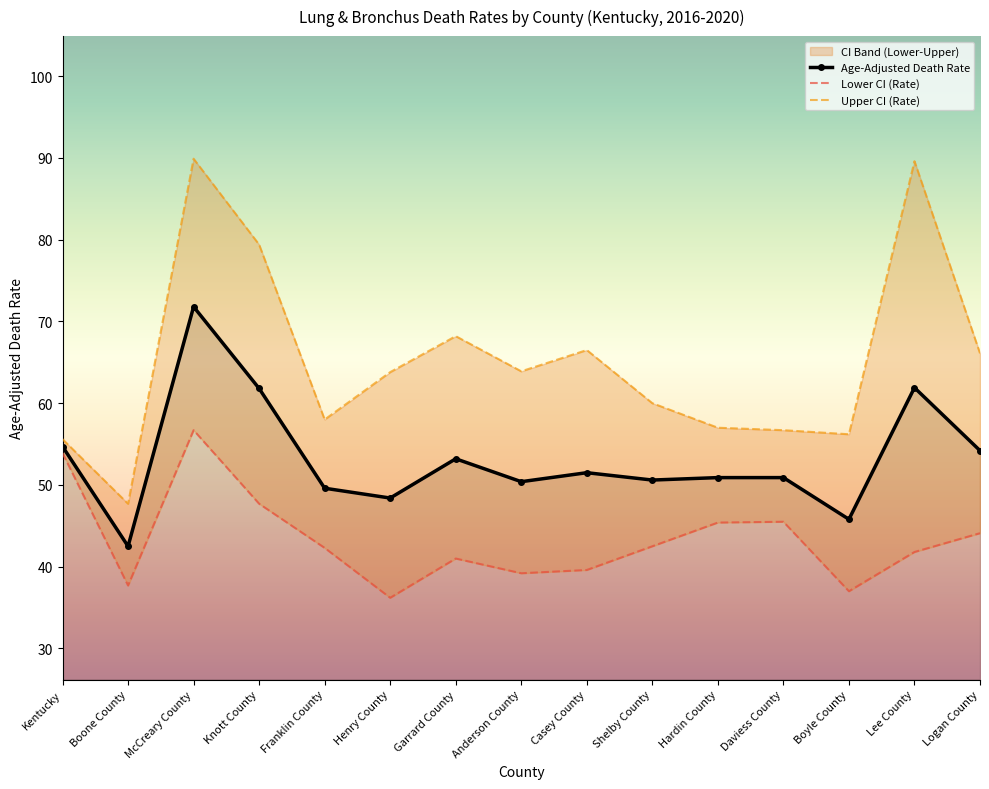

What is the difference between the highest and lowest values at Logan County?

22.0